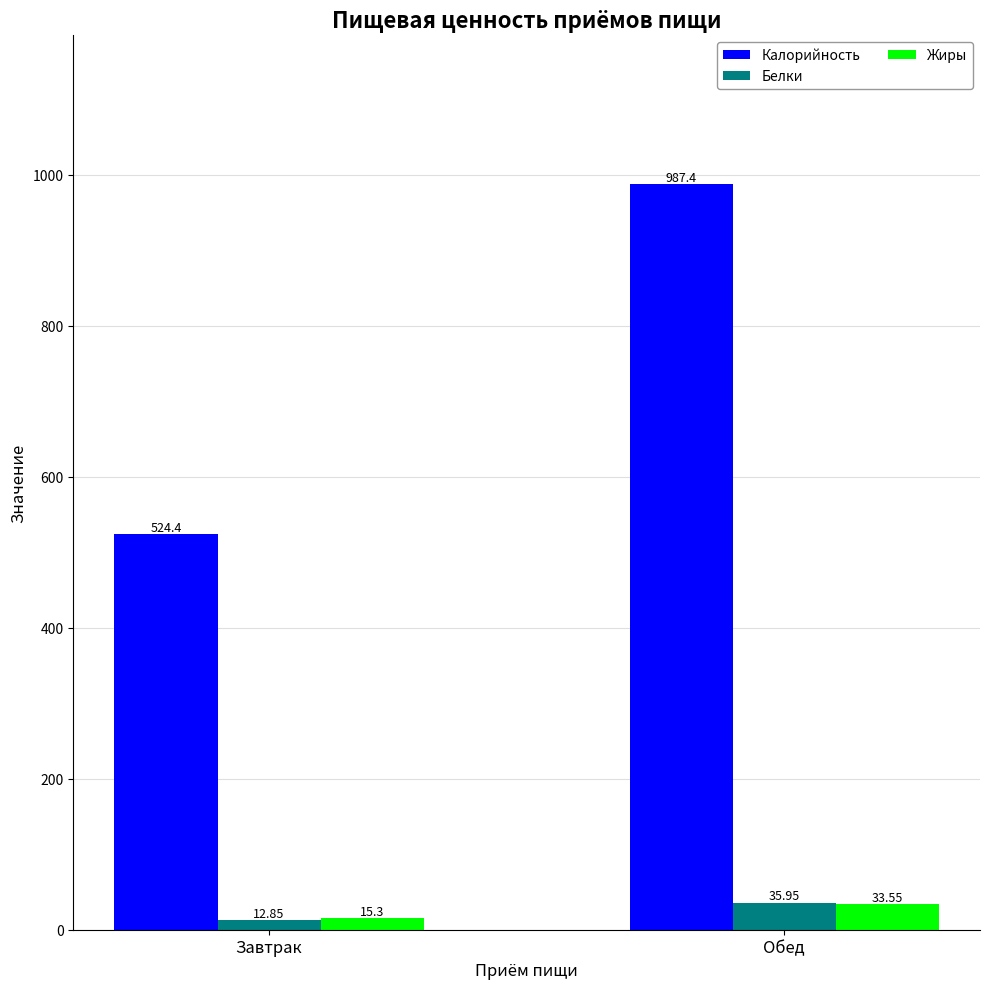

Which series has the largest total across all categories?

Калорийность